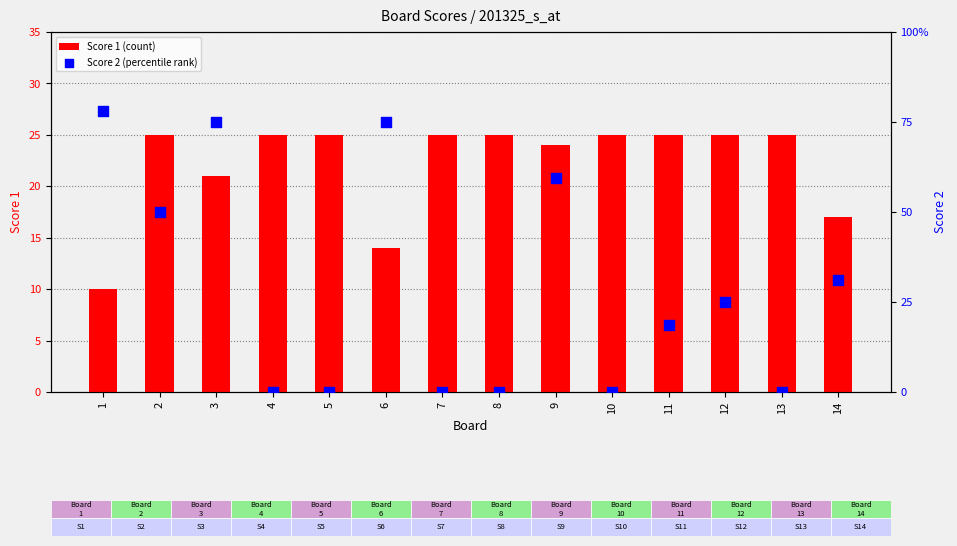

At how many categories does at least one series exceed 5?

14